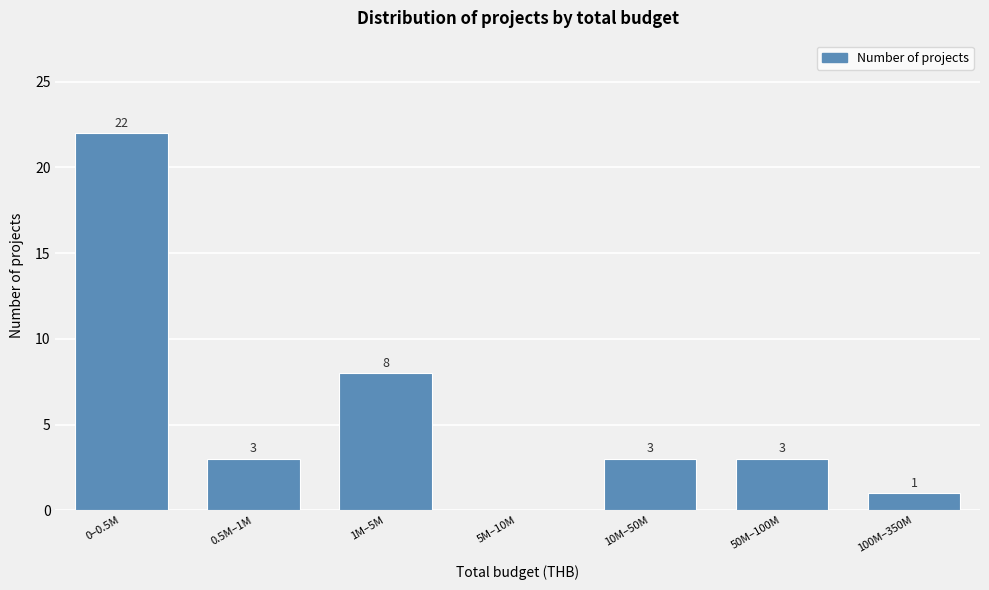

Reading left to right, transcribe all the data shown in this chart.

0–0.5M=22	0.5M–1M=3	1M–5M=8	5M–10M=0	10M–50M=3	50M–100M=3	100M–350M=1